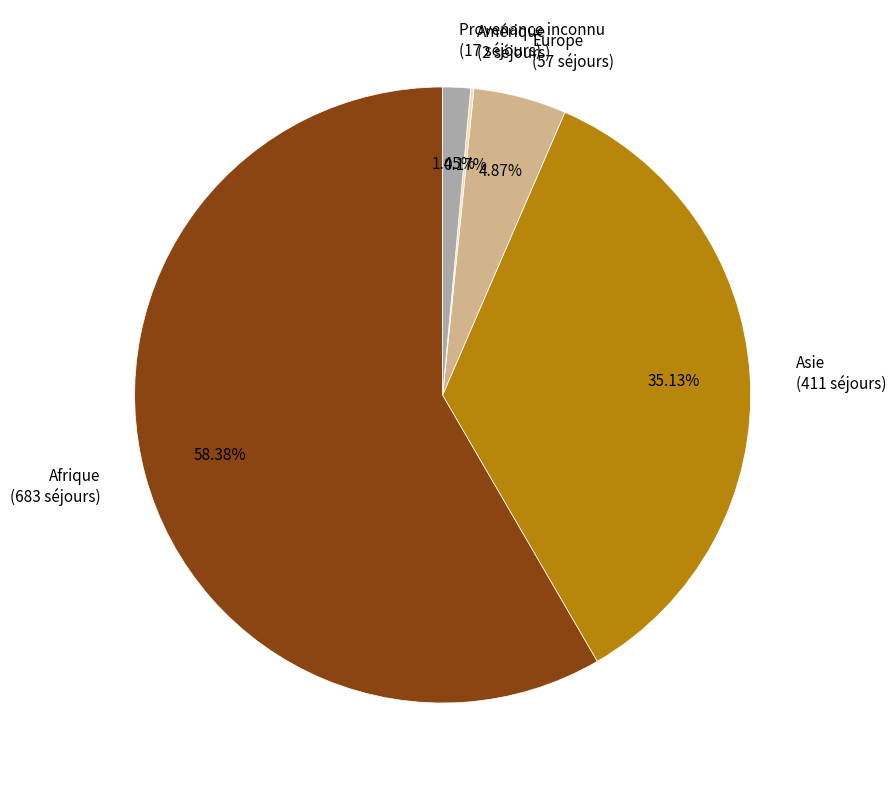

Is there any slice that represents more than half of the pie?

Yes